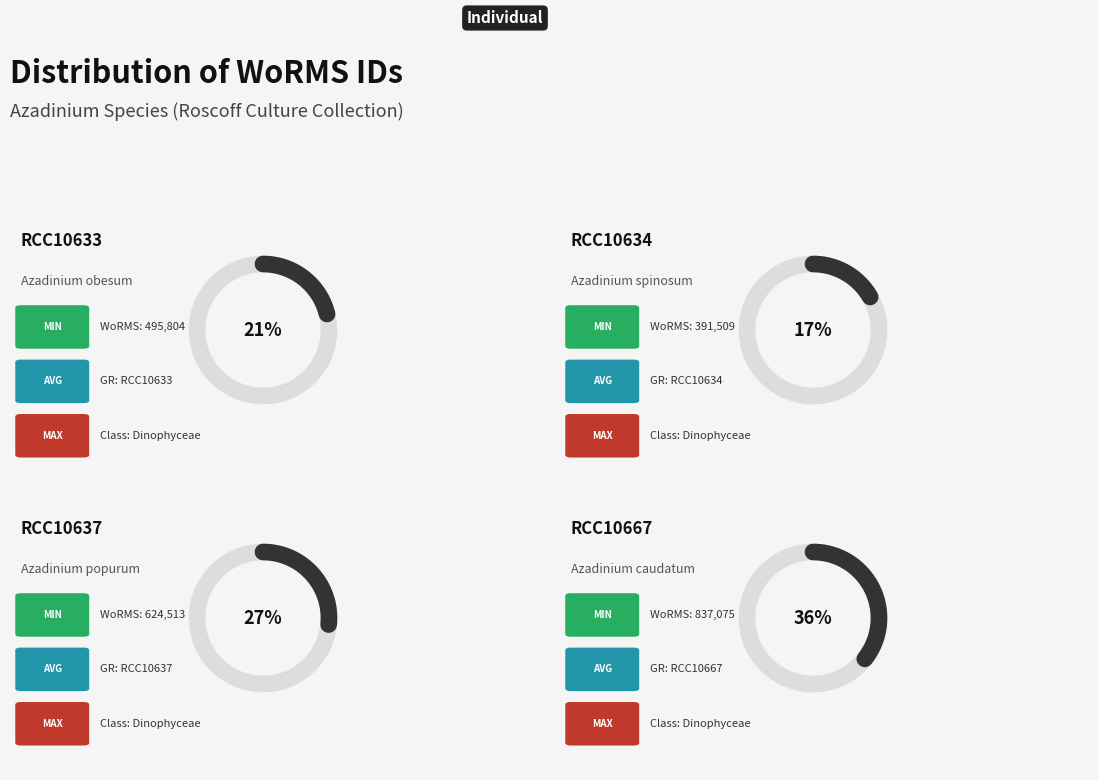

Which has a higher value, RCC10633 or RCC10667?

RCC10667